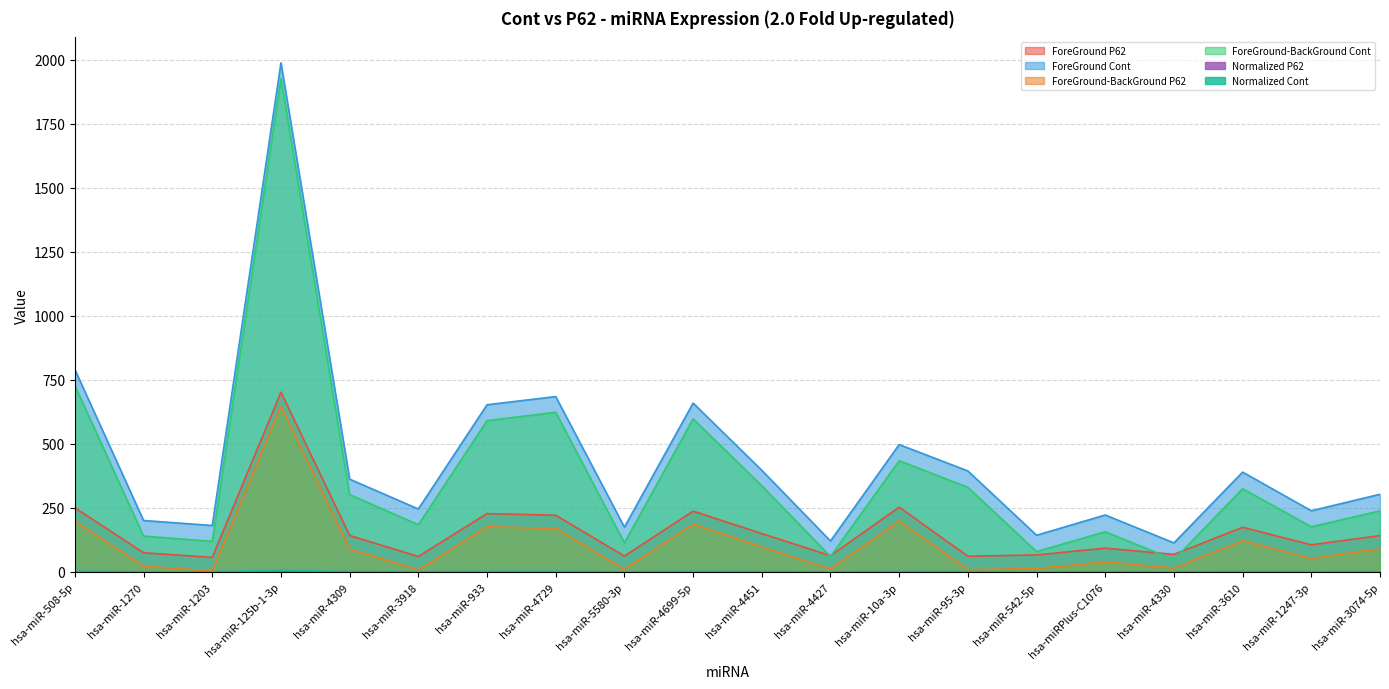

At how many categories does at least one series exceed 503?

5